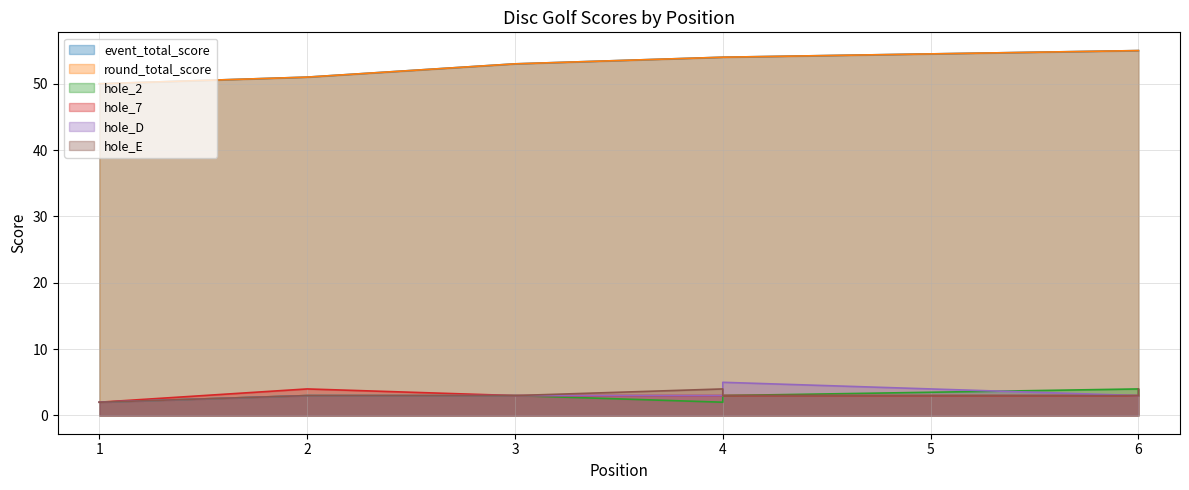

In hole_2, how many points are higher than both neighbors (excluding endpoints)?

1